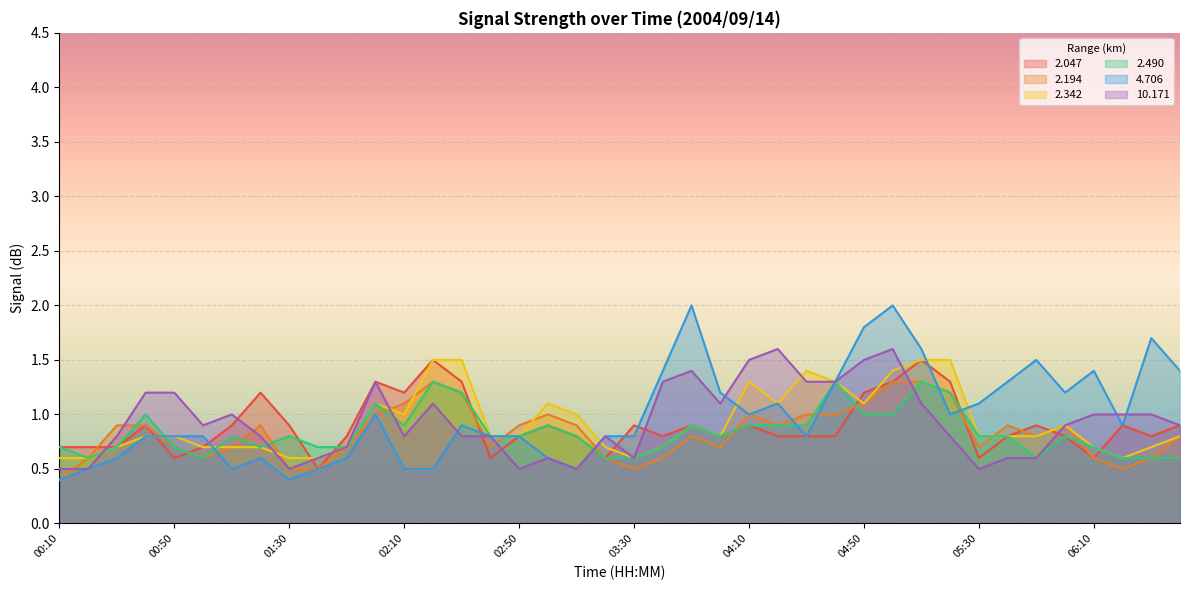

What is the minimum value for 2.194?

0.4